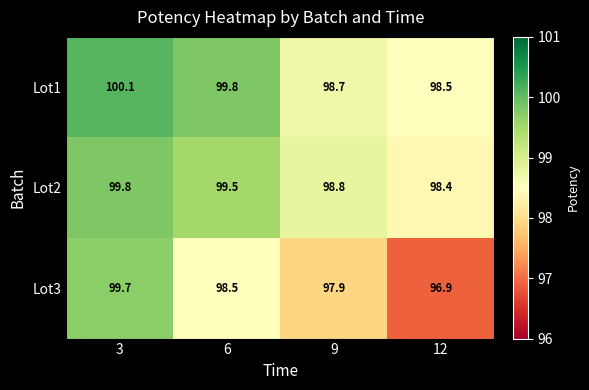

Reading left to right, transcribe all the data shown in this chart.

Lot1: 3=100.1	6=99.8	9=98.7	12=98.5
Lot2: 3=99.8	6=99.5	9=98.8	12=98.4
Lot3: 3=99.7	6=98.5	9=97.9	12=96.9